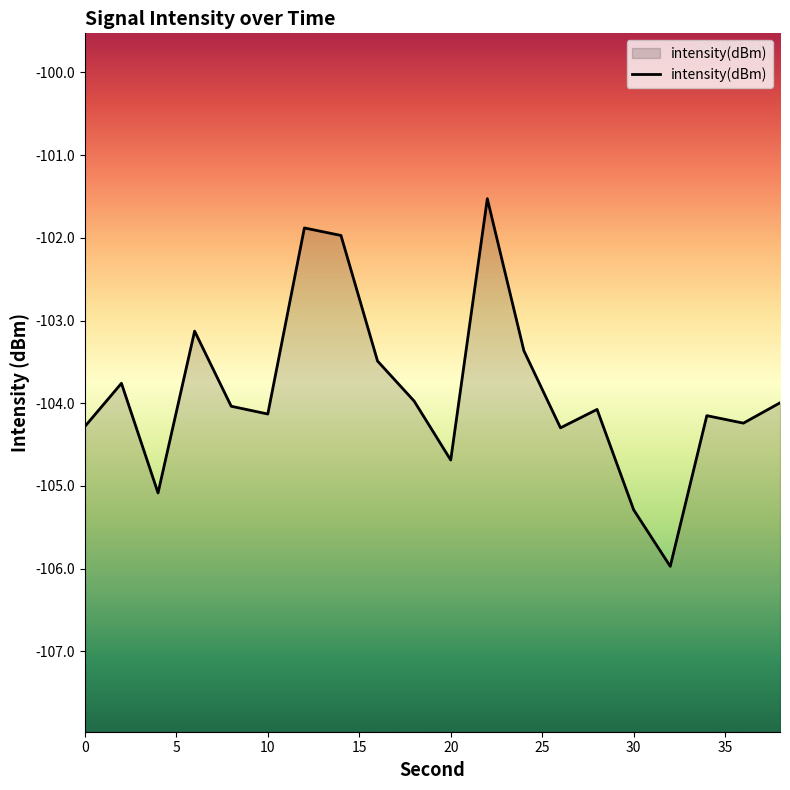

Which label corresponds to the smallest value in the chart?

32